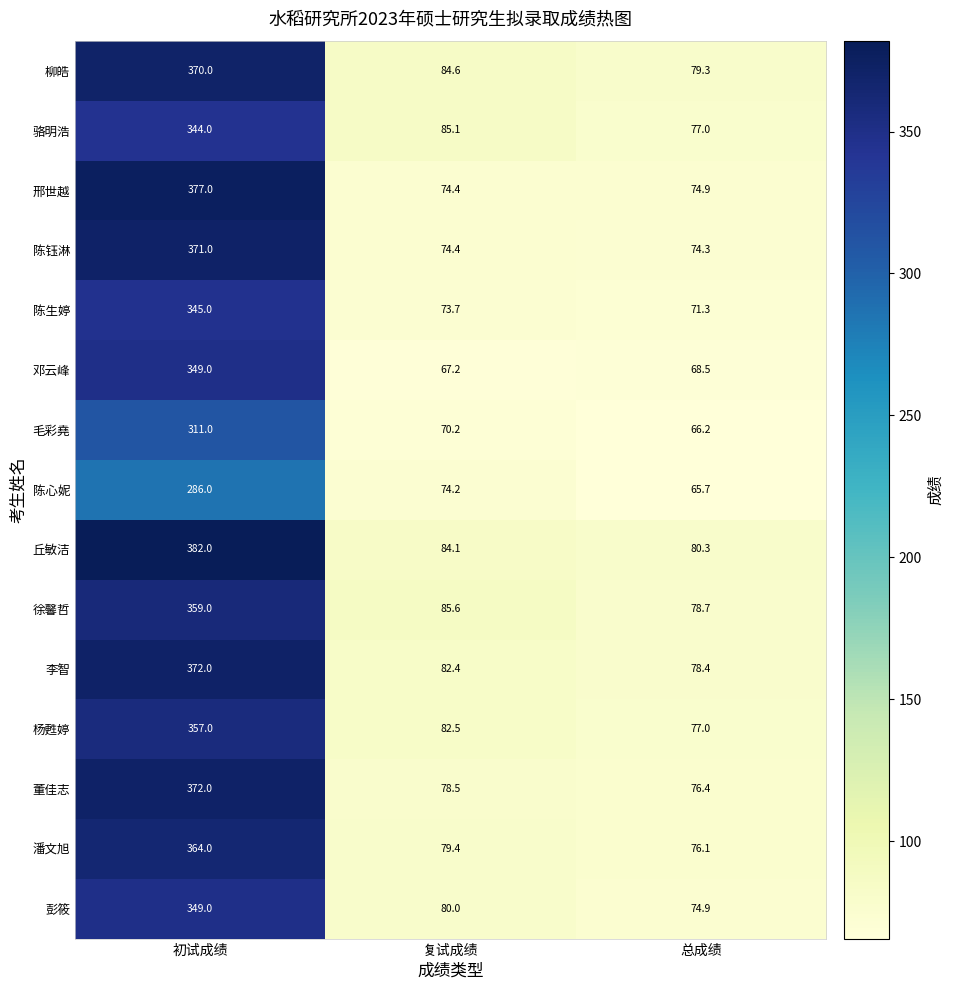

Between 初试成绩 and 总成绩, which series saw the biggest shift?

邢世越